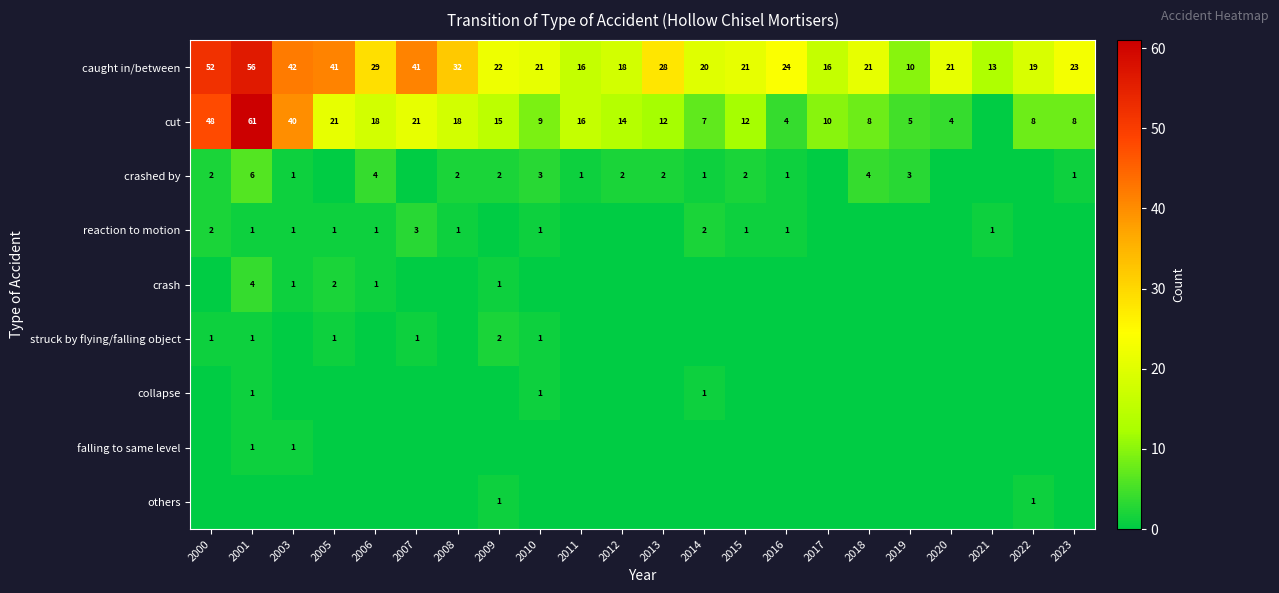

The value of crashed by at 2003 is 1. True or false?

True